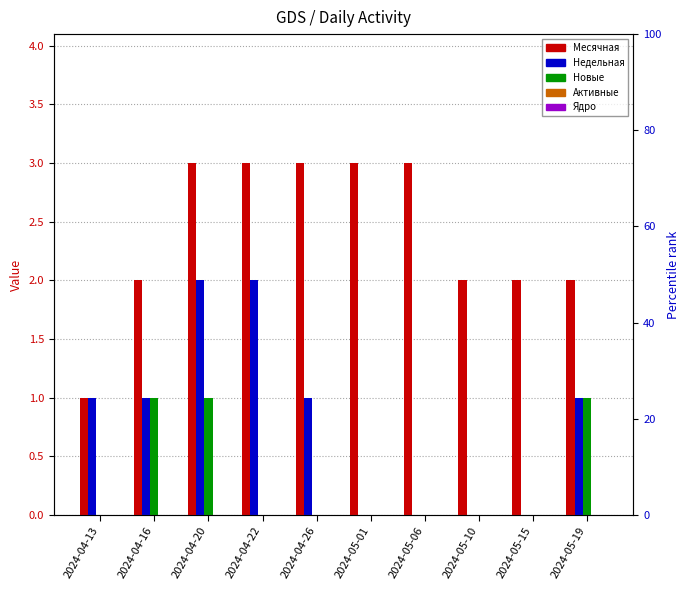

How many data points in Месячная are less than 3?

5